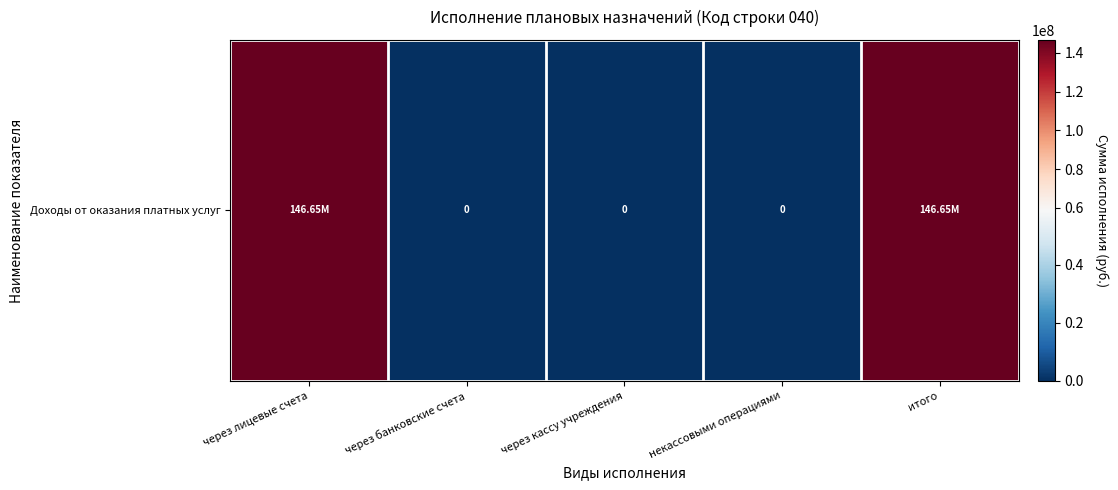

What is the average value?

58658951.5